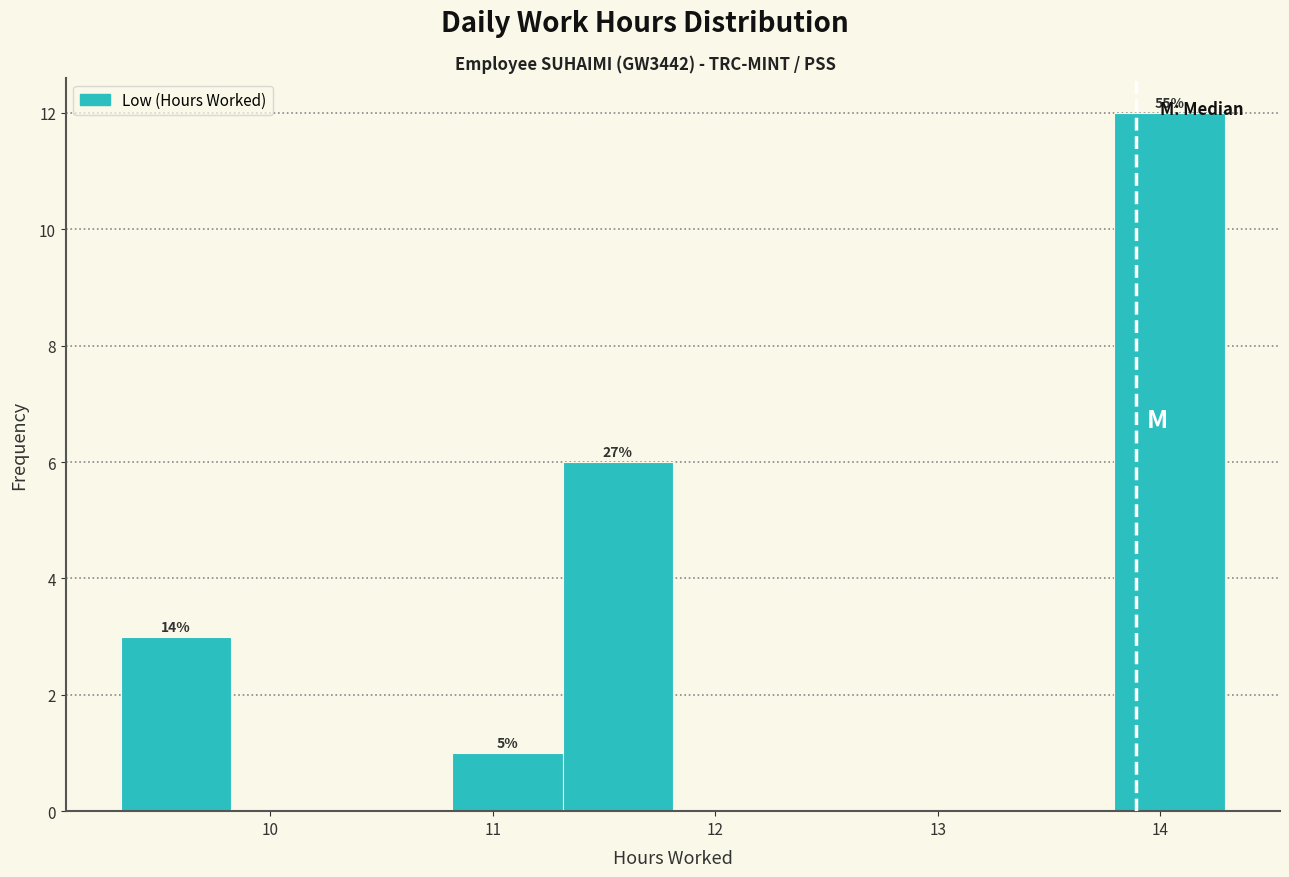

Over which range of the x-axis is the bar tallest?

13.8 to 14.3